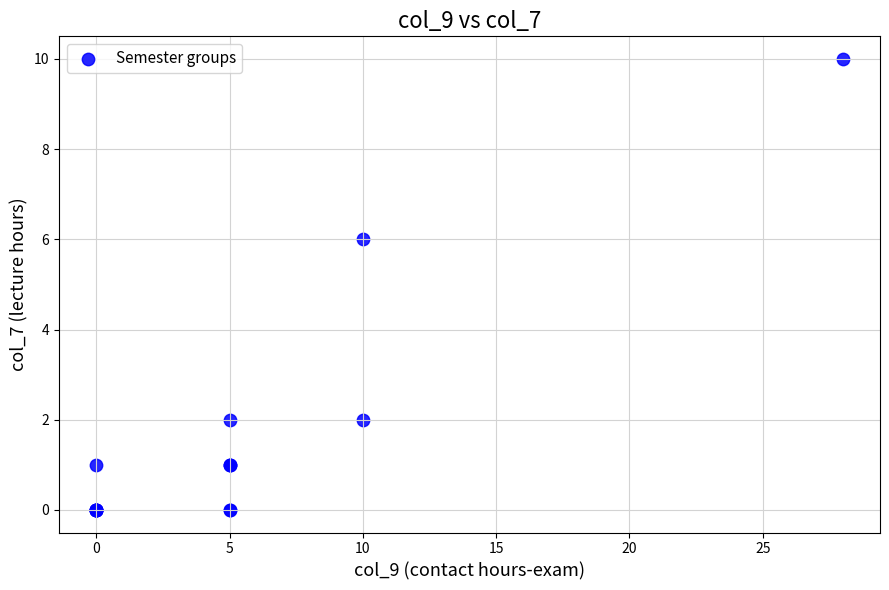

What Y value in the scatter plot is closest to 5?

6